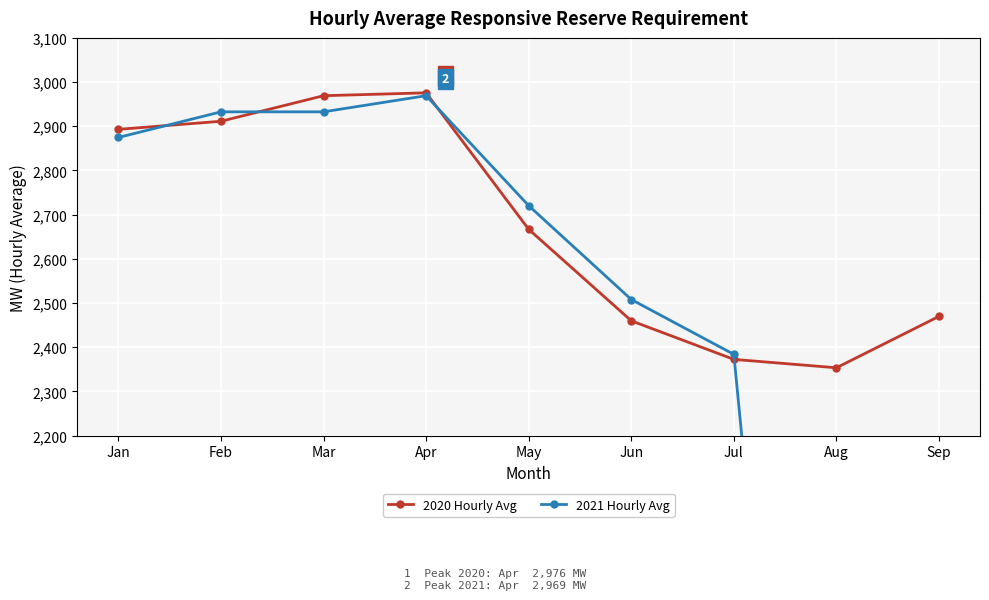

Where does the 2020 Hourly Avg series first go above 2666?

Jan